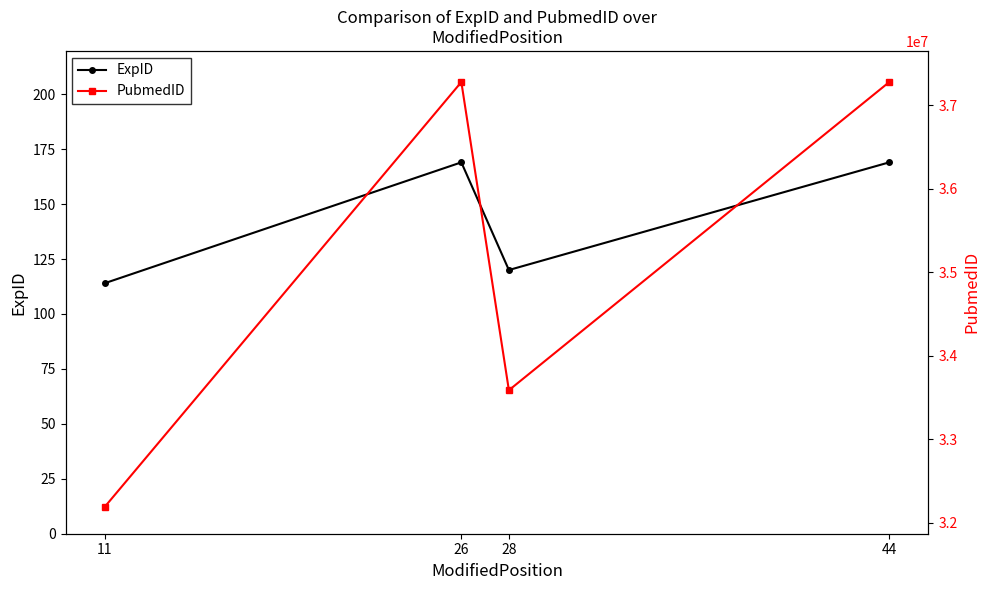

What are all the series names shown in the legend?

ExpID, PubmedID